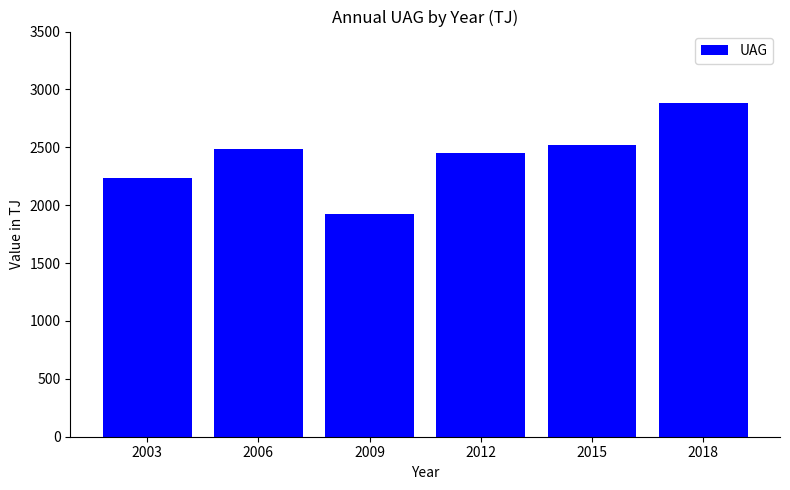

What is the approximate value at 2003?

2234.9